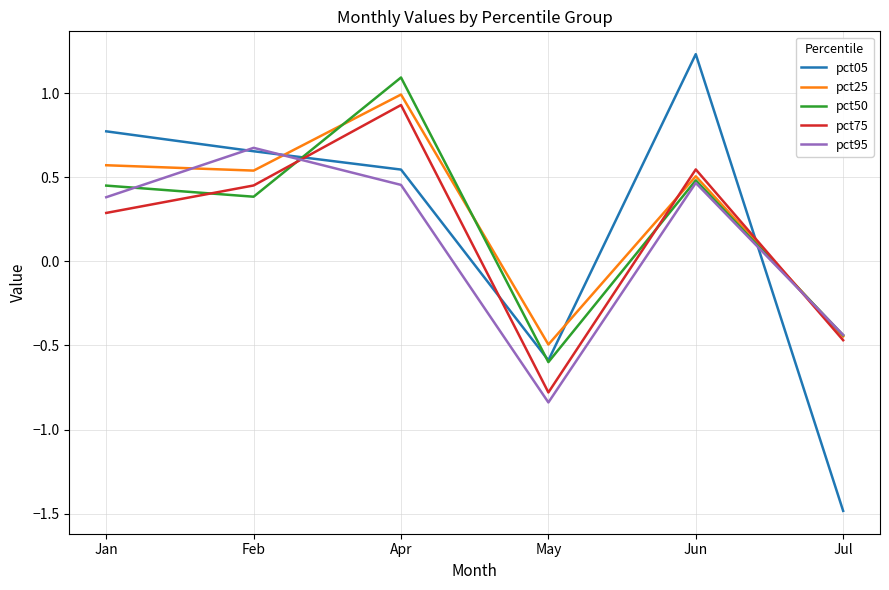

True or false: pct95 has a value of 0.8 at Apr.

False